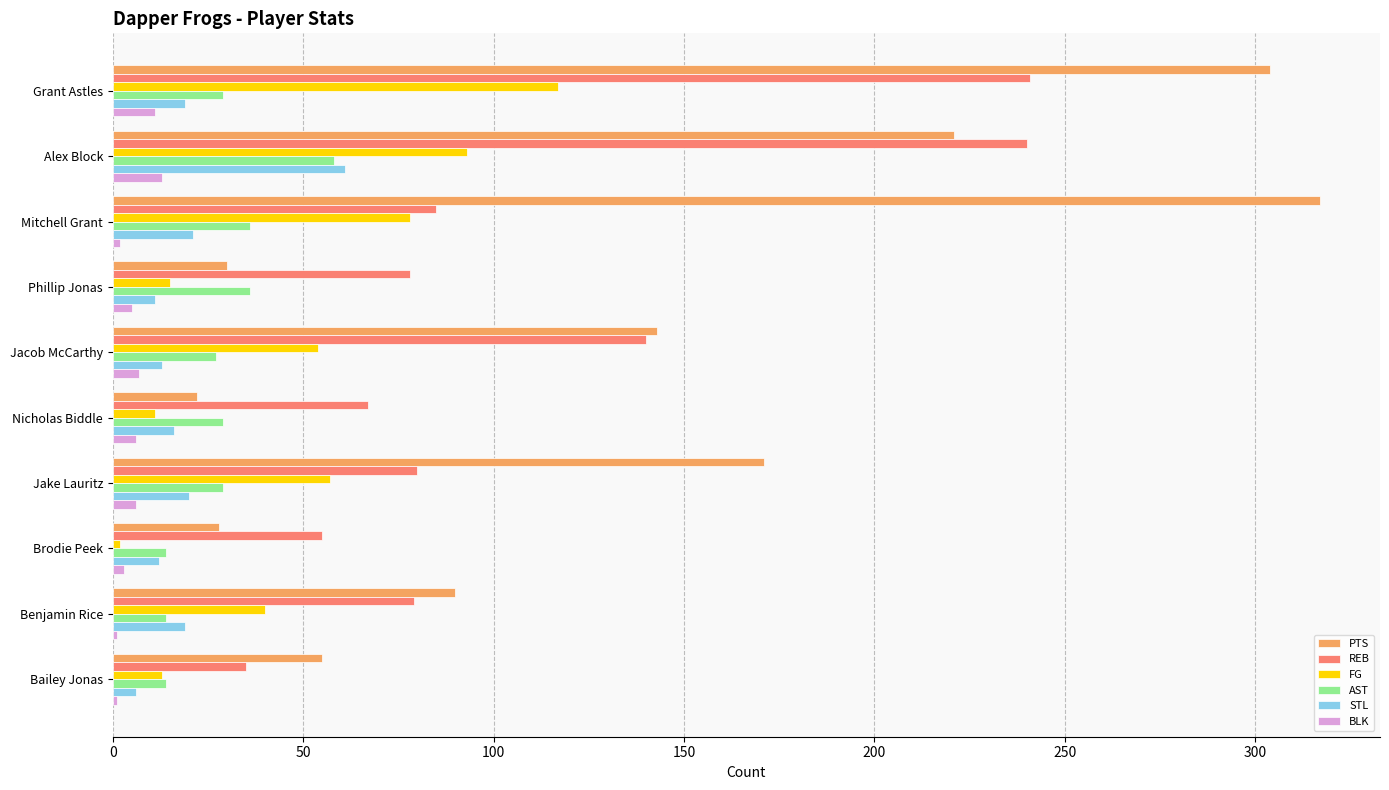

Which series has the largest total across all categories?

PTS